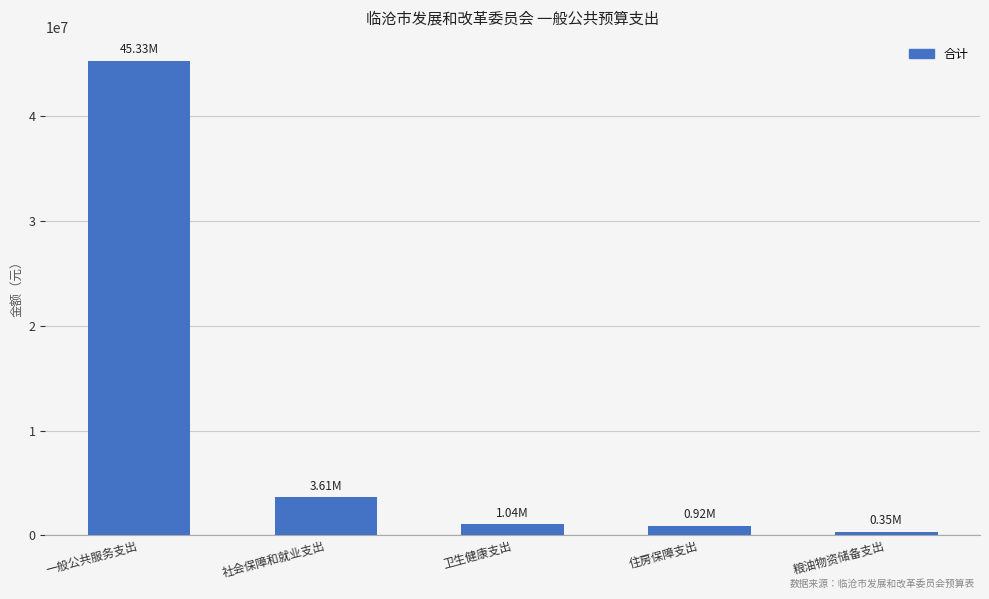

What is the maximum value shown in the chart?

45333619.0